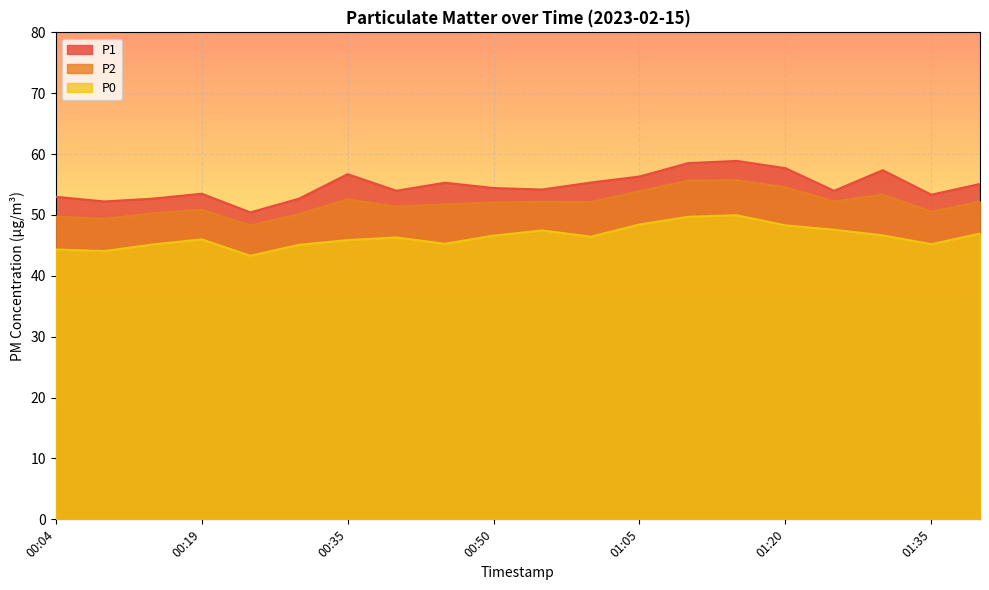

What are all the series names shown in the legend?

P1, P2, P0